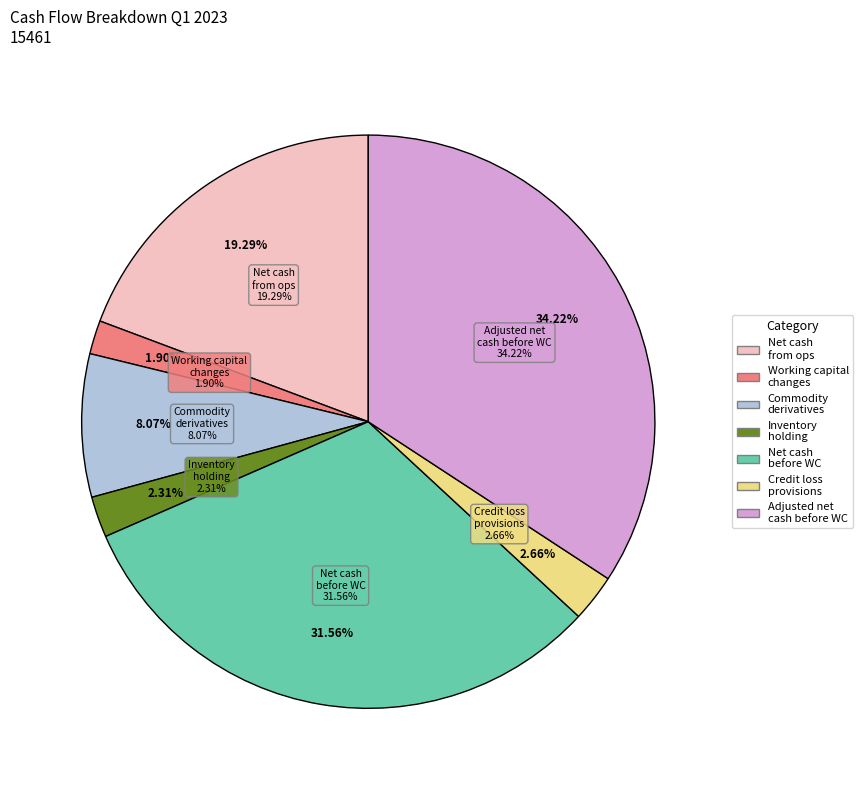

How many segments does this pie chart have?

7